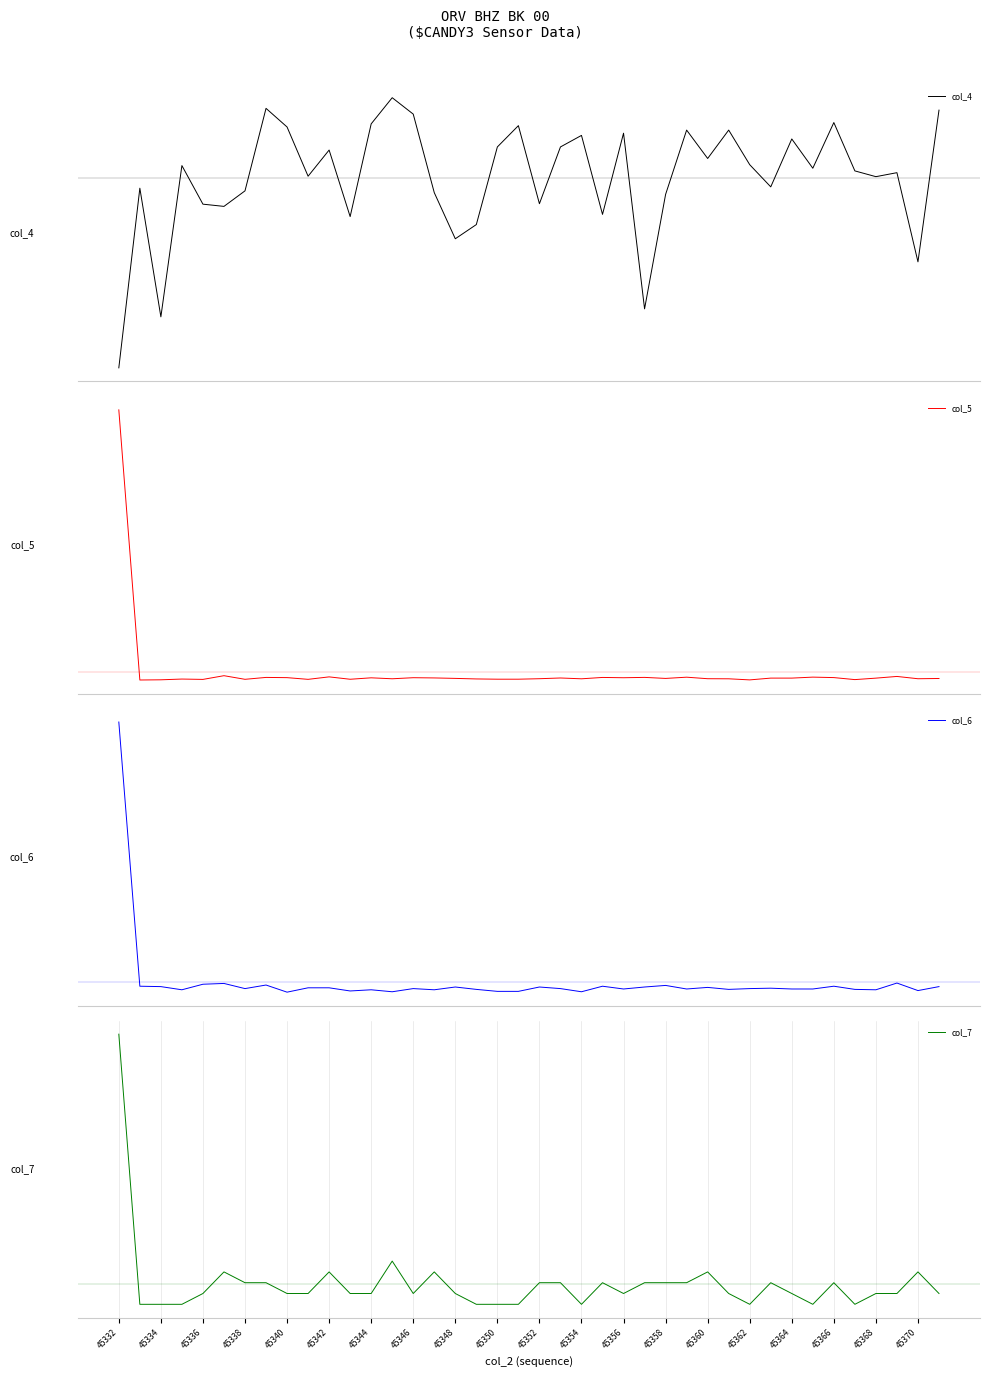

At which category is the sum across all series the highest?

45332